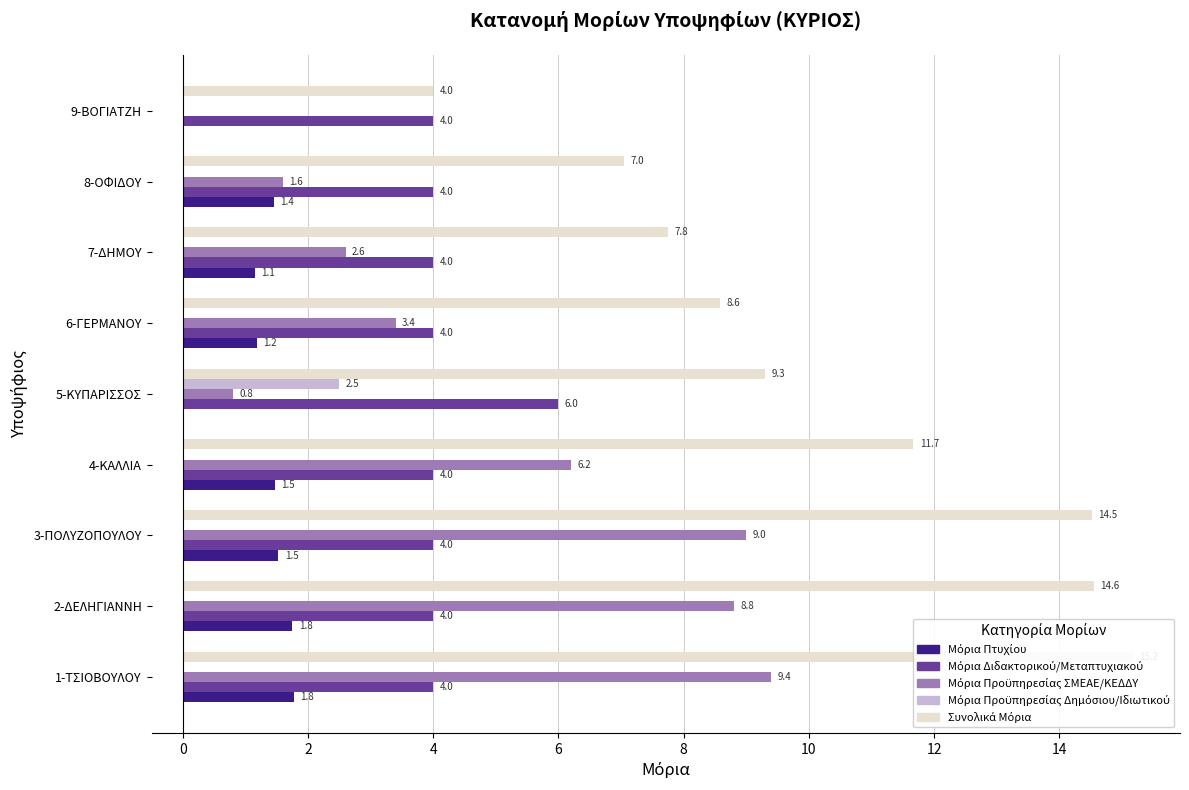

What is the value of the ΜΟΡΙΑ ΠΡΟΫΠΗΡΕΣΙΑΣ ΣΕ ΣΜΕΑΕ/ΚΕΔΔΥ bar at the 4th from the left?

6.2